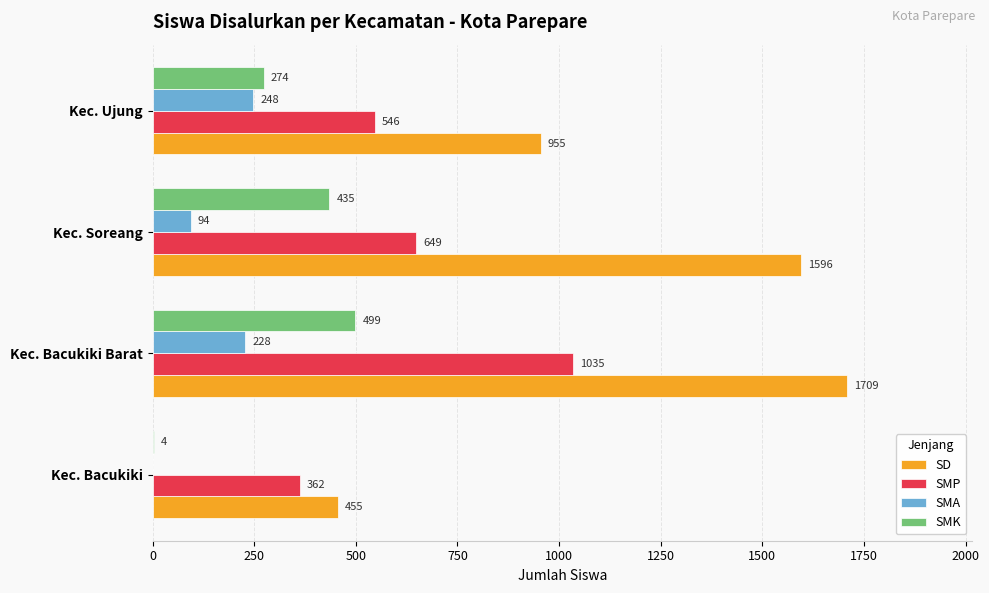

What are all the series names shown in the legend?

SD, SMP, SMA, SMK